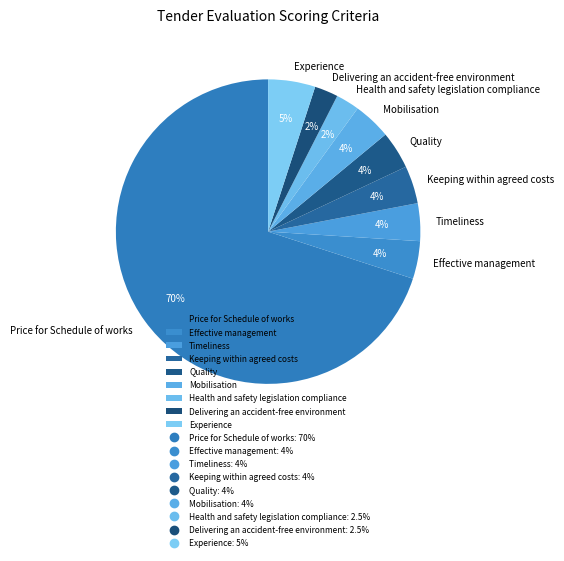

The Delivering an accident-free environment slice represents 2% of the pie. True or false?

True